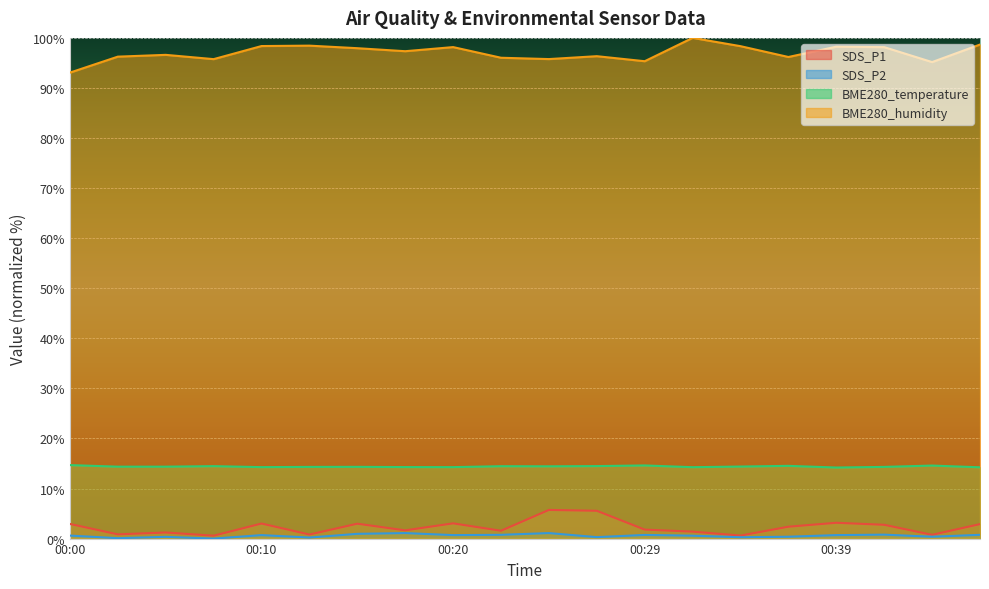

At 00:17, list the series in order from largest to smallest.

BME280_humidity, BME280_temperature, SDS_P1, SDS_P2